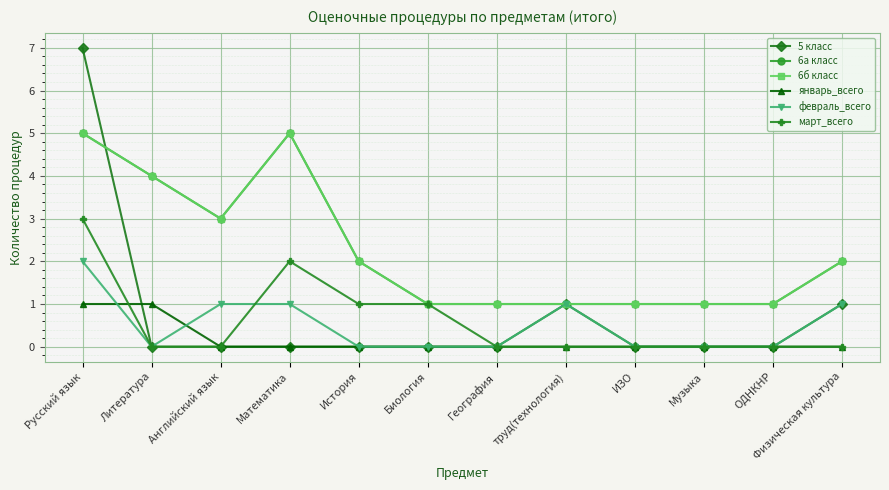

Which series has the widest spread of values?

5 класс